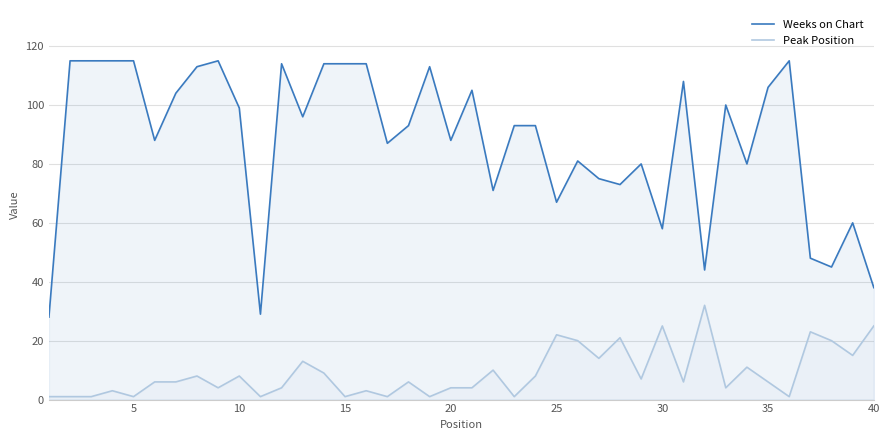

Reading left to right, list all the values displayed in this chart.

Weeks on Chart: 28	115	115	115	115	88	104	113	115	99	29	114	96	114	114	114	87	93	113	88	105	71	93	93	67	81	75	73	80	58	108	44	100	80	106	115	48	45	60	38
Peak Position: 1	1	1	3	1	6	6	8	4	8	1	4	13	9	1	3	1	6	1	4	4	10	1	8	22	20	14	21	7	25	6	32	4	11	6	1	23	20	15	25